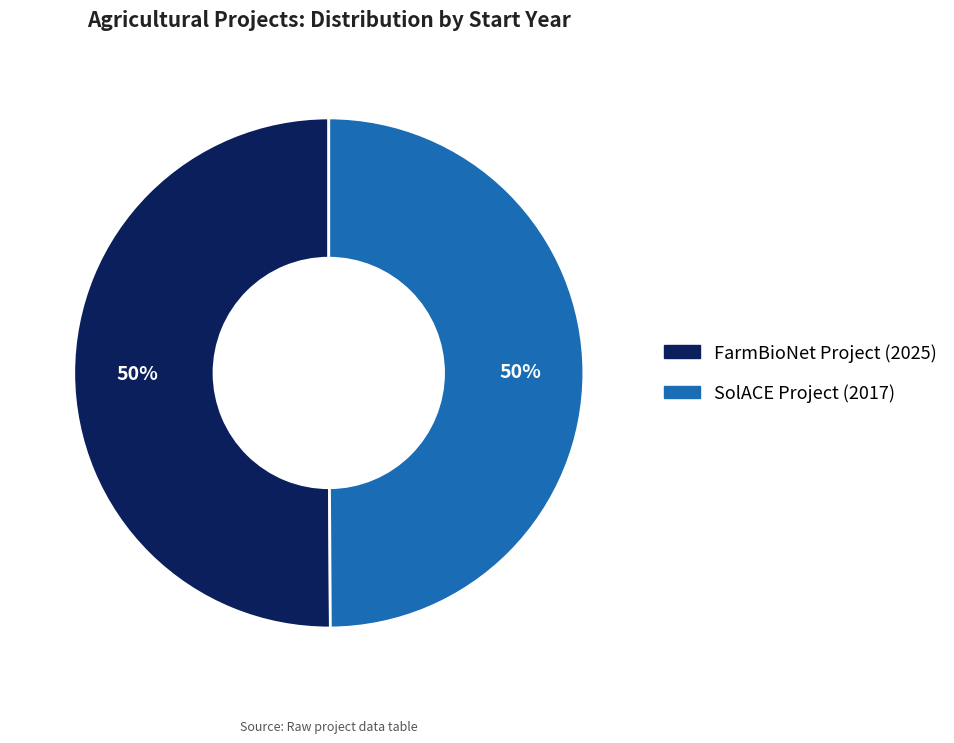

Is it true that FarmBioNet Project (2025) is 50% of the pie?

True